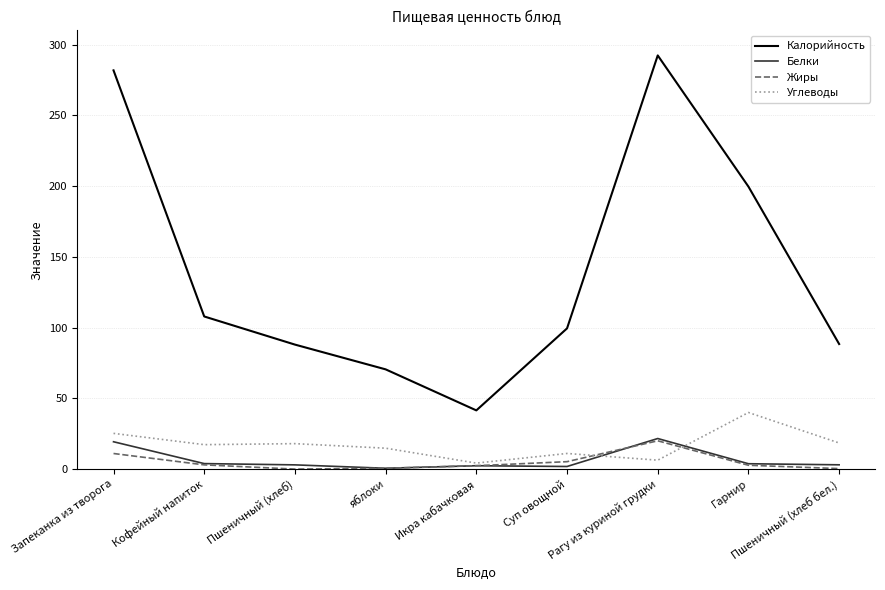

What is the sum of all Углеводы values?

155.4